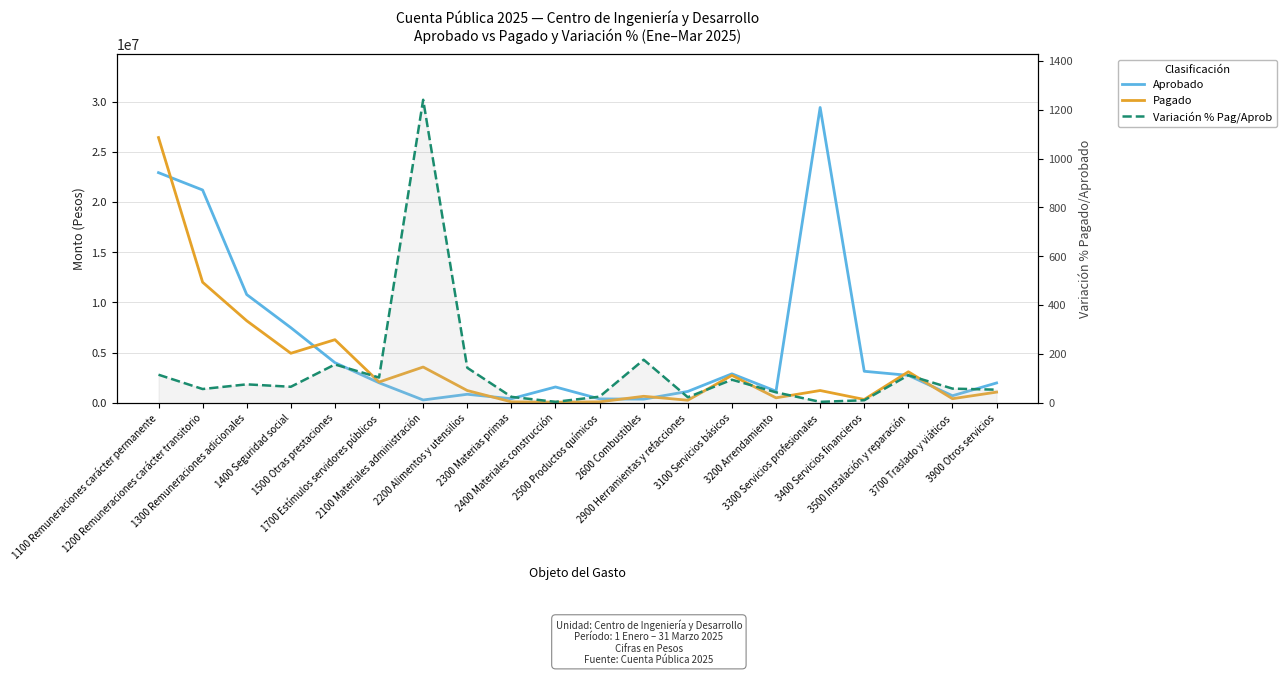

Which series ends up on top after the final intersection of Pagado and Aprobado?

Aprobado